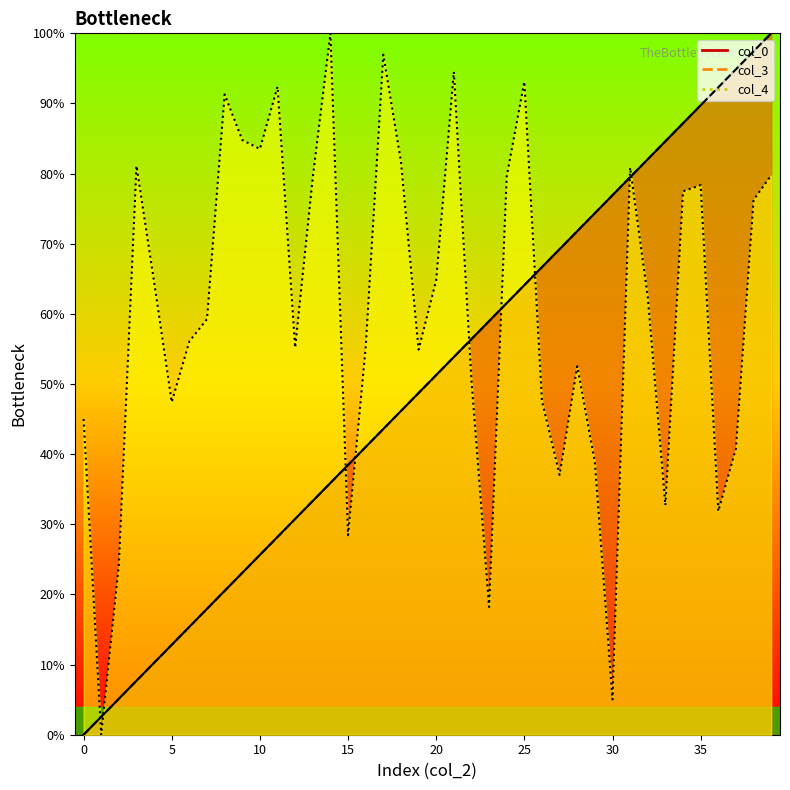

Where do col_4 and col_3 first cross each other?

0 and 1